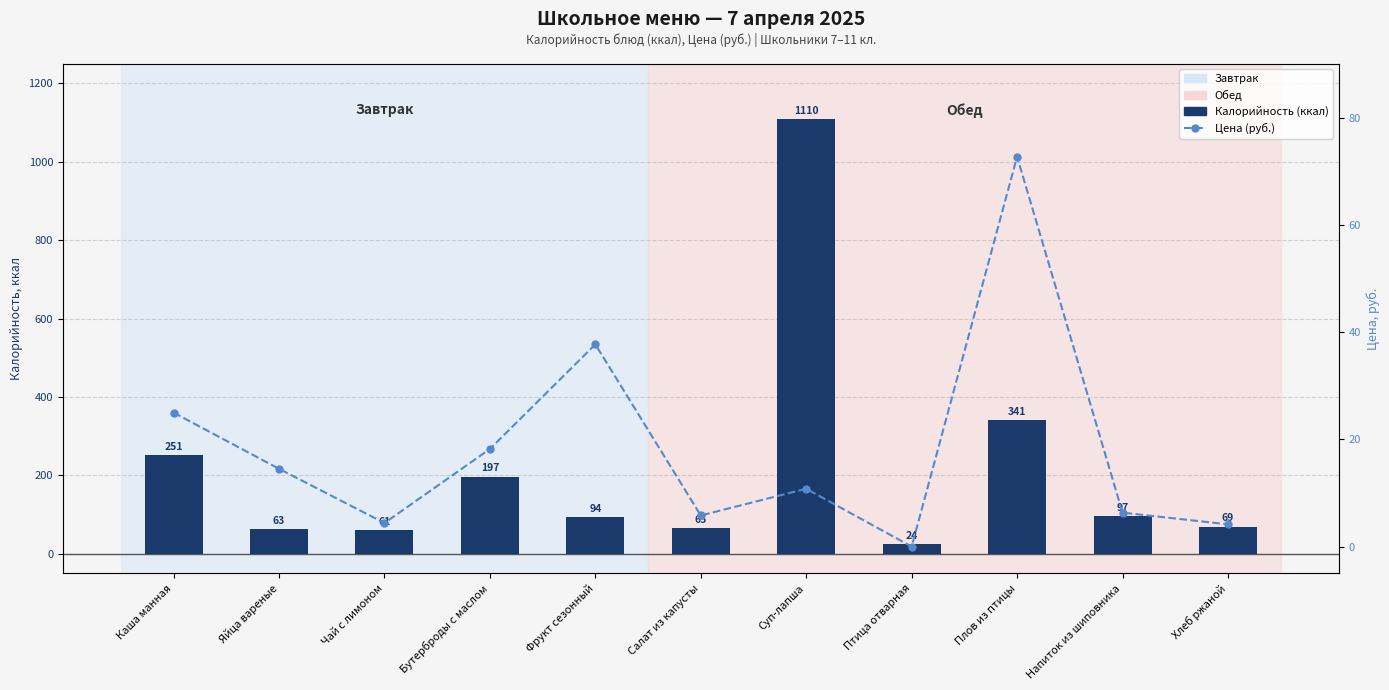

The value of Цена (руб.) at Плов из птицы is 72.7. True or false?

True